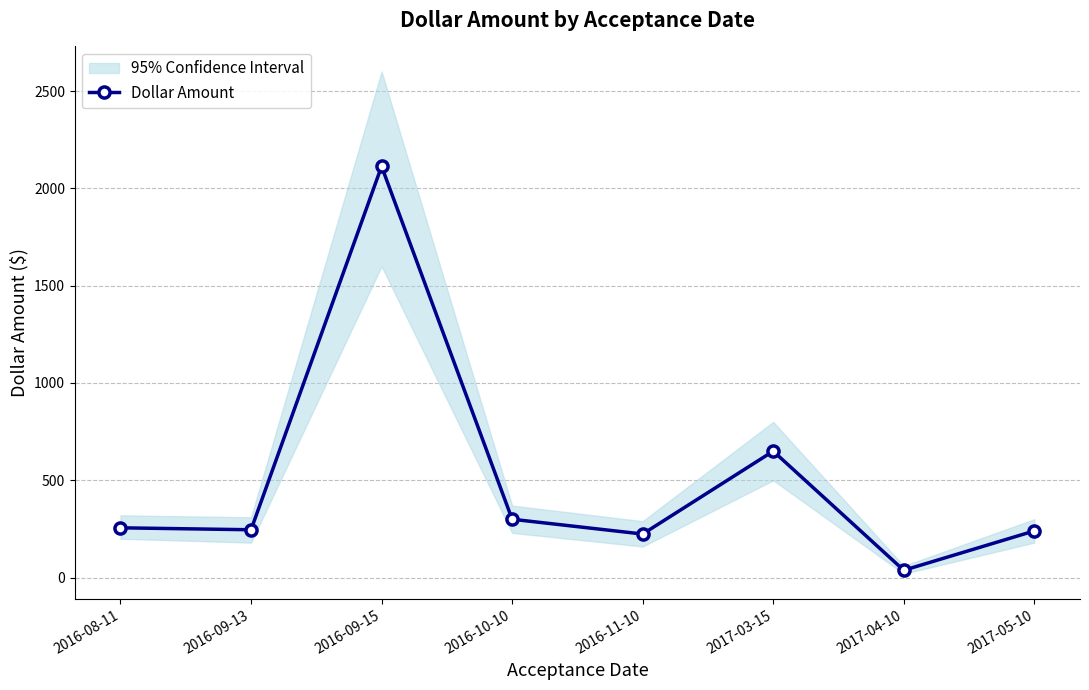

The chart shows a value of 331.4 at 2016-09-13. True or false?

False